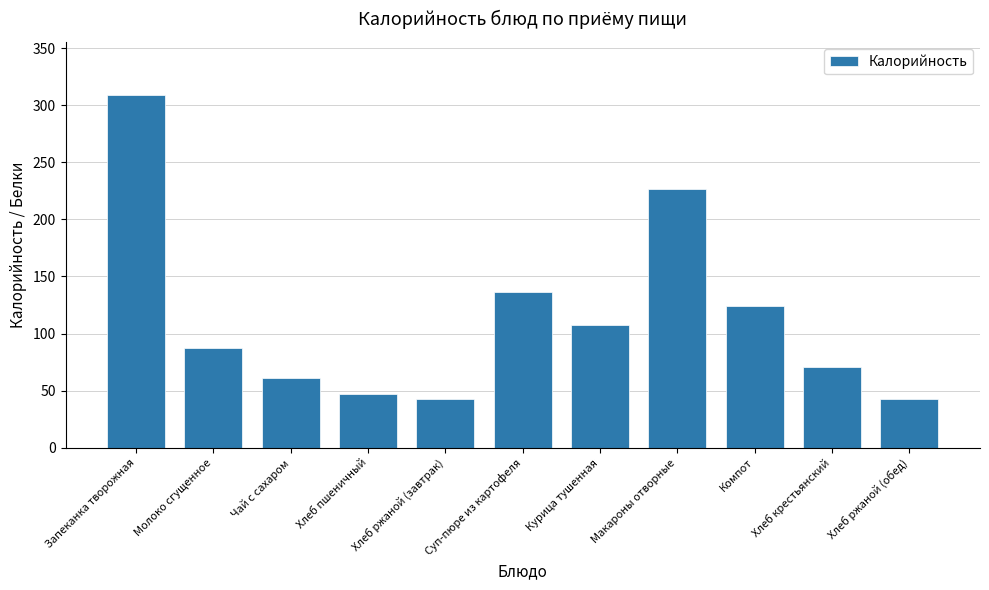

Read the value at Компот.

124.0